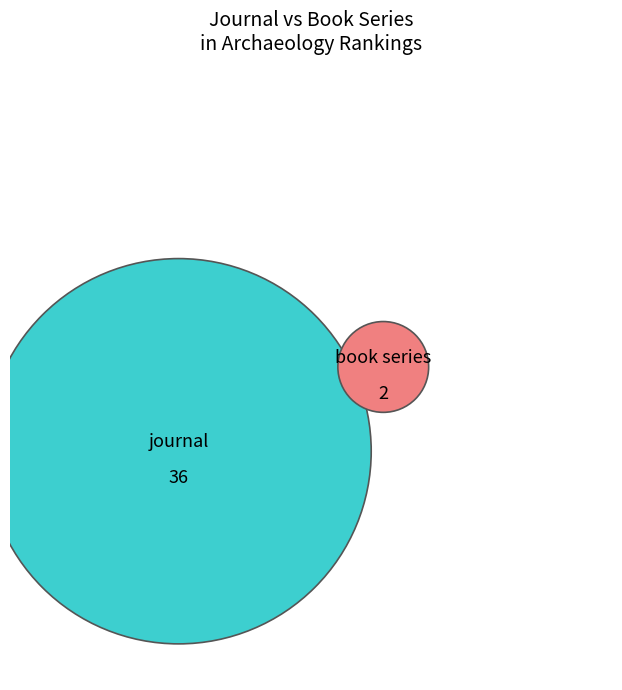

To the nearest percent, what portion does book series represent?

5%